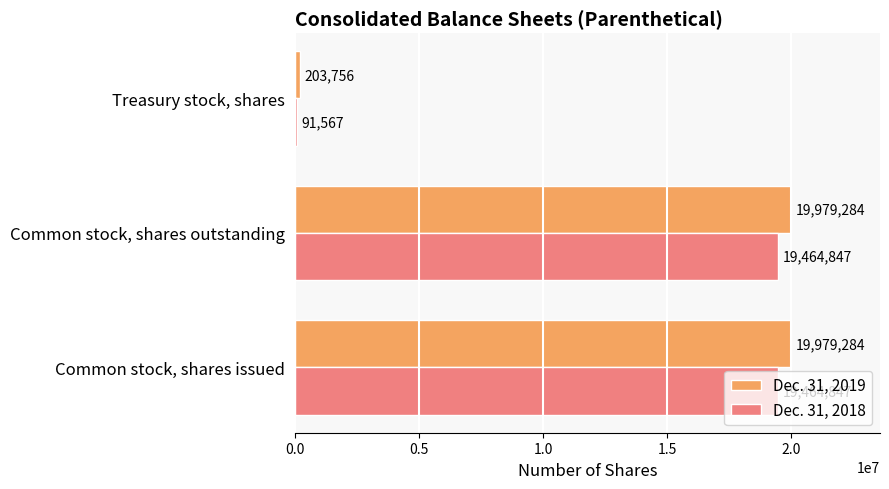

How many values in the Dec. 31, 2019 series are below 19979284?

1